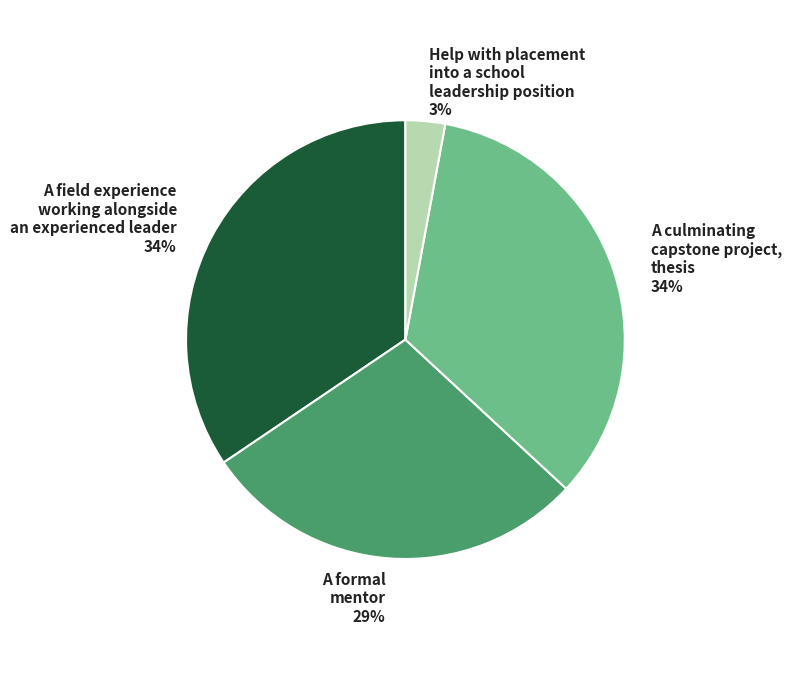

Is there any slice that represents more than half of the pie?

No